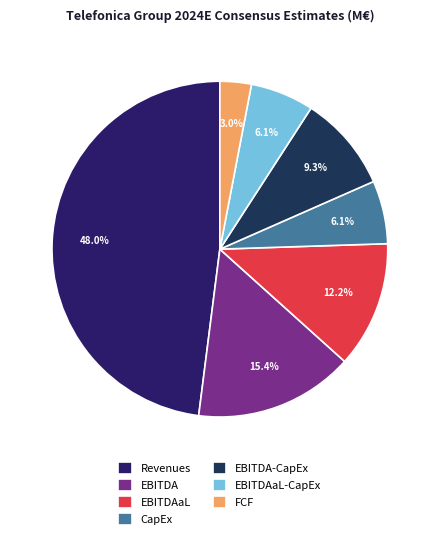

To the nearest percent, what is the combined percentage of FCF and CapEx?

9%